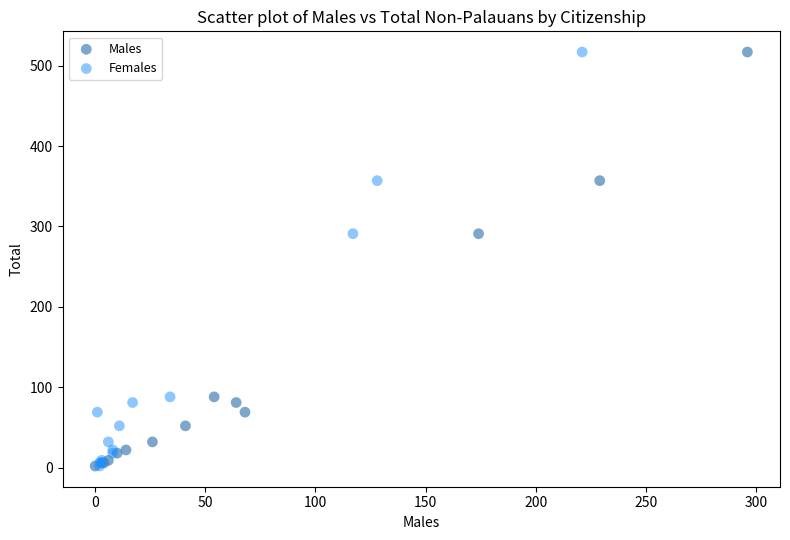

What are all the series names shown in the legend?

Males, Females